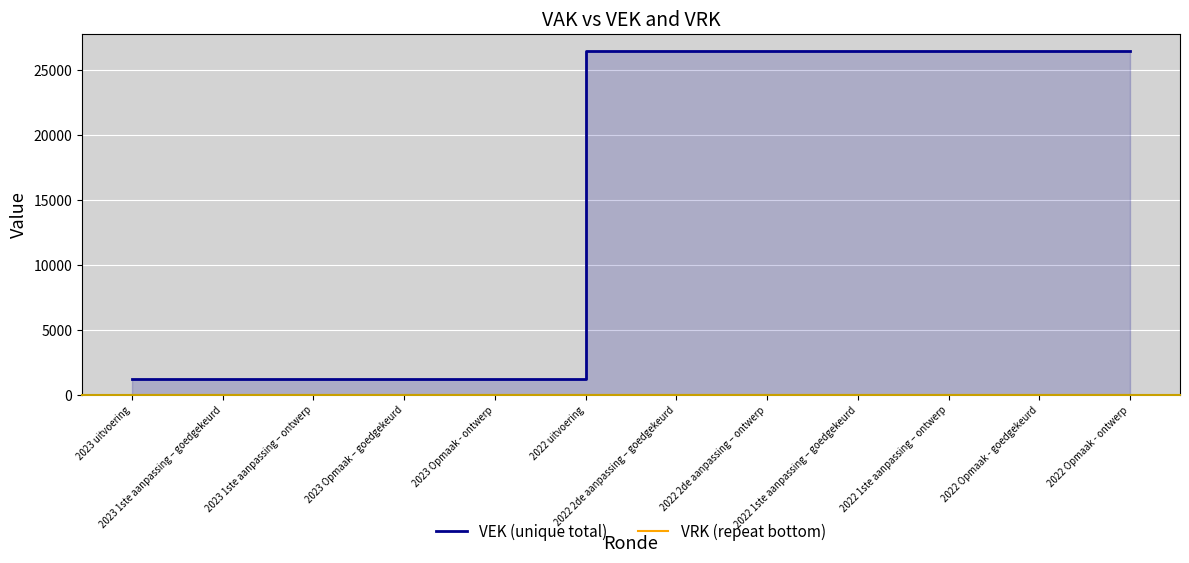

What is the total value across all series at 2022 1ste aanpassing – ontwerp?

26471